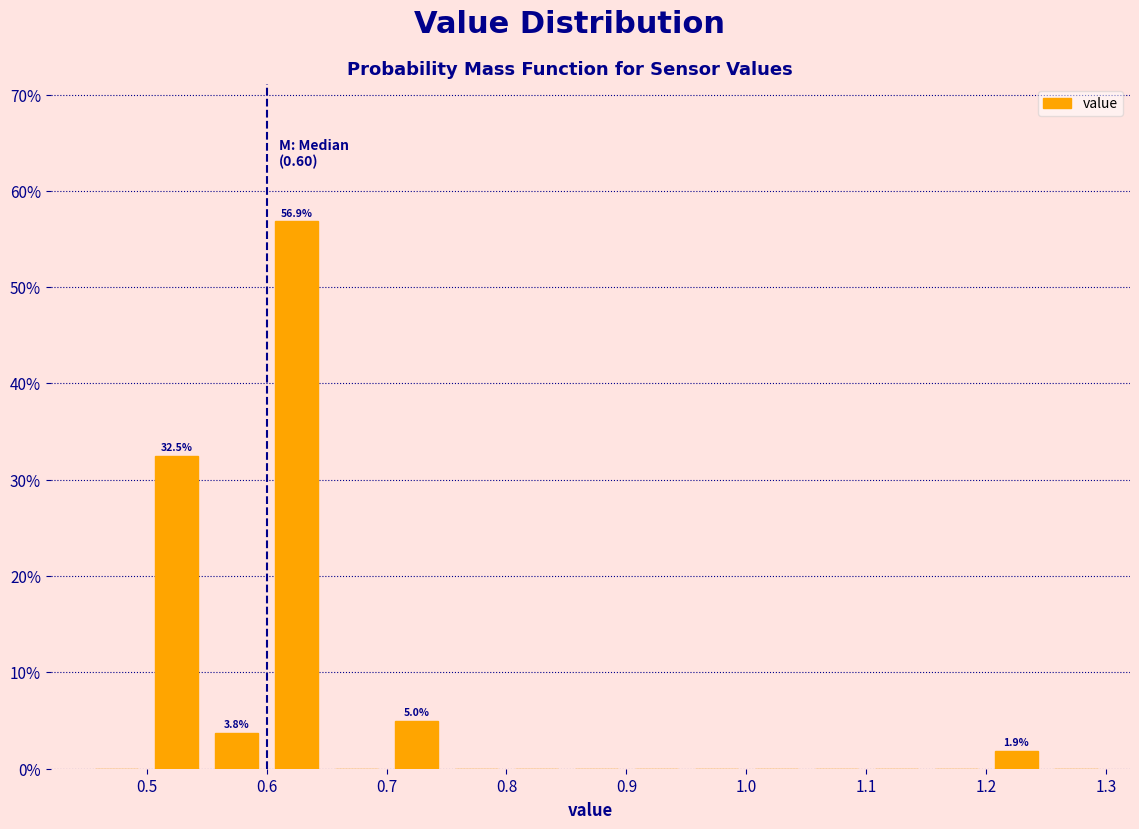

Over which range of the x-axis is the bar tallest?

0.60 to 0.65